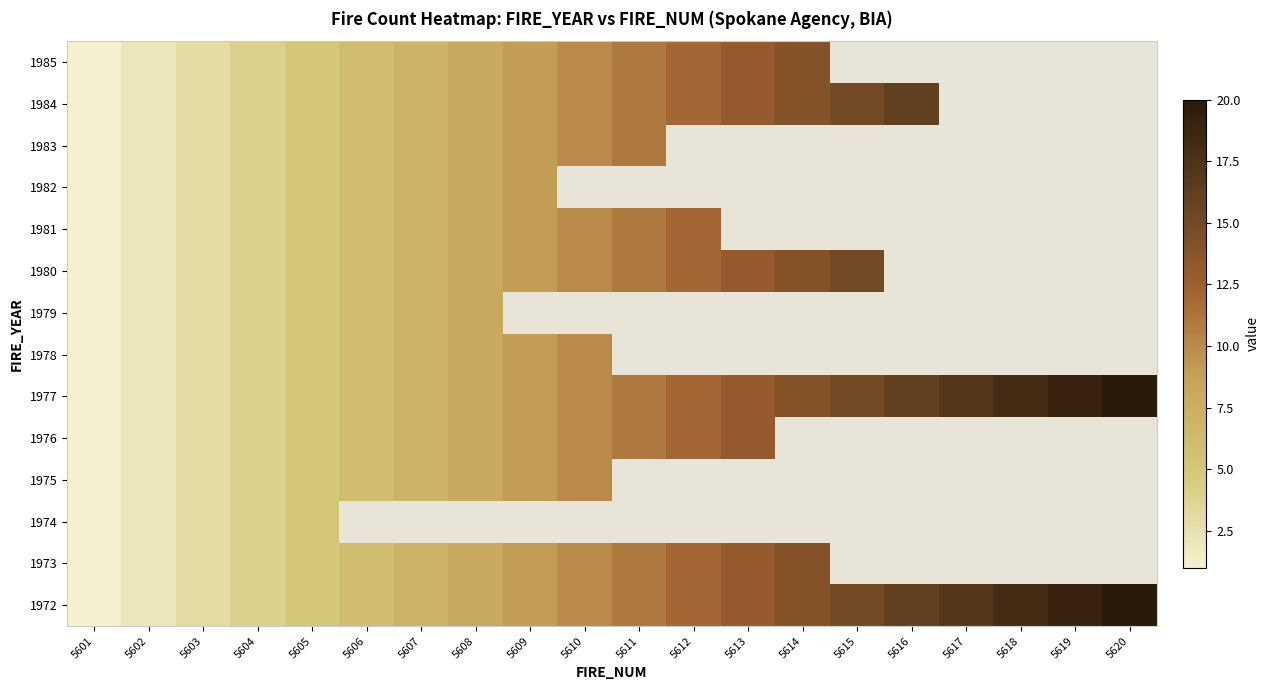

How many series are shown in this chart?

14